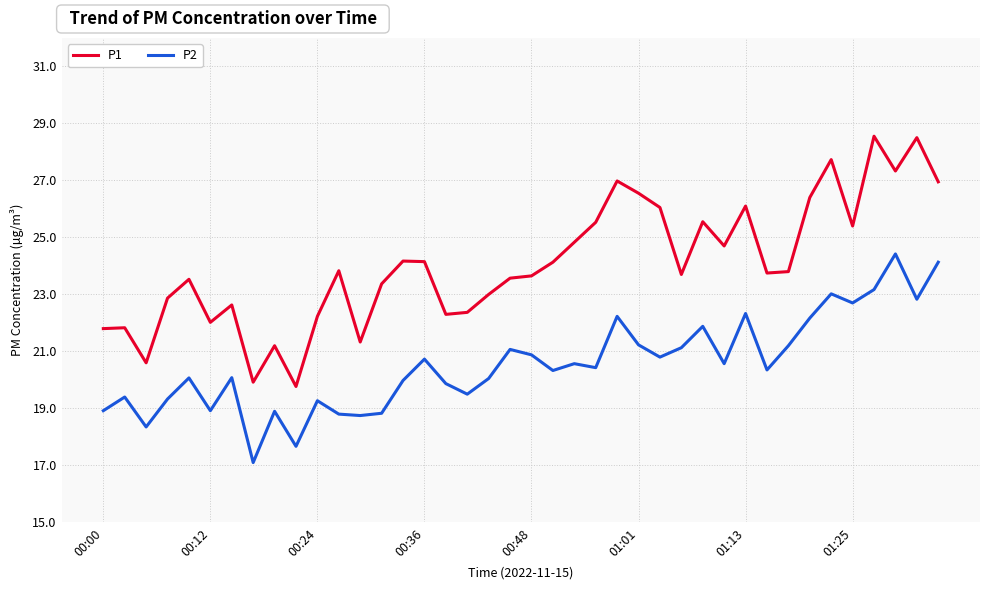

Rank the series by their maximum value, from highest to lowest.

P1, P2